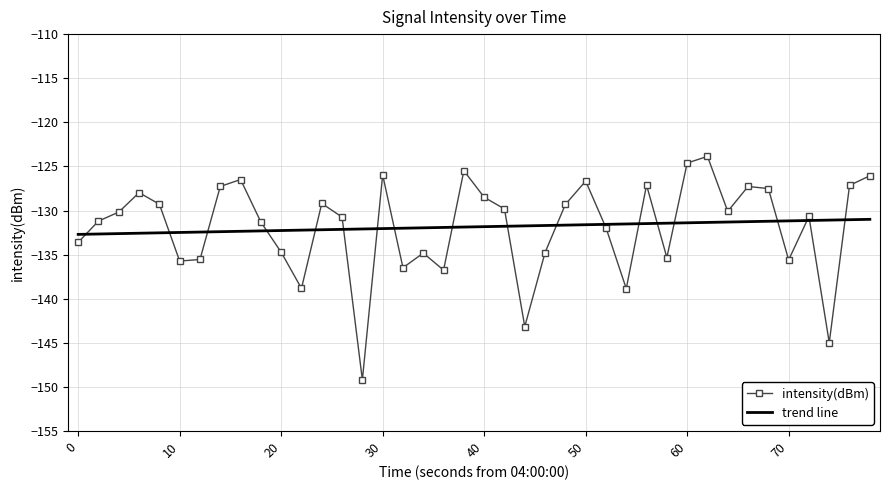

Rank the series by their maximum value, from highest to lowest.

intensity(dBm), trend line